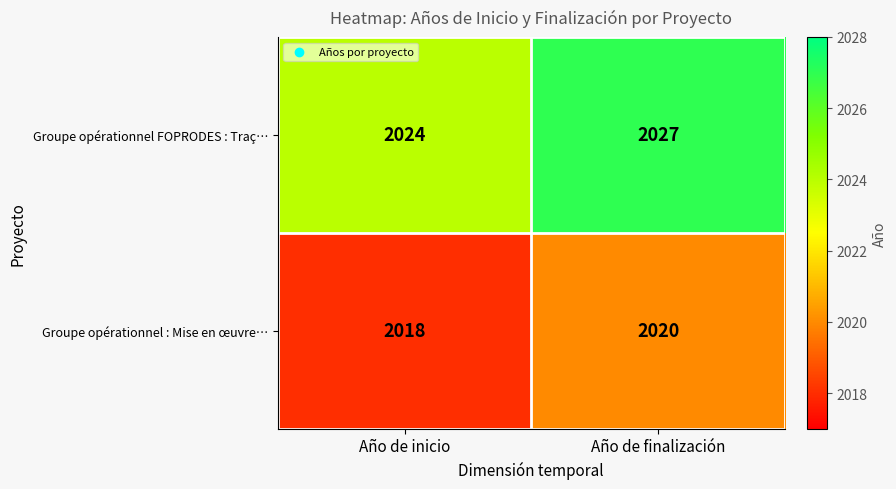

At which label is Groupe opérationnel : Mise en œuvre… closest to 2019?

Año de inicio